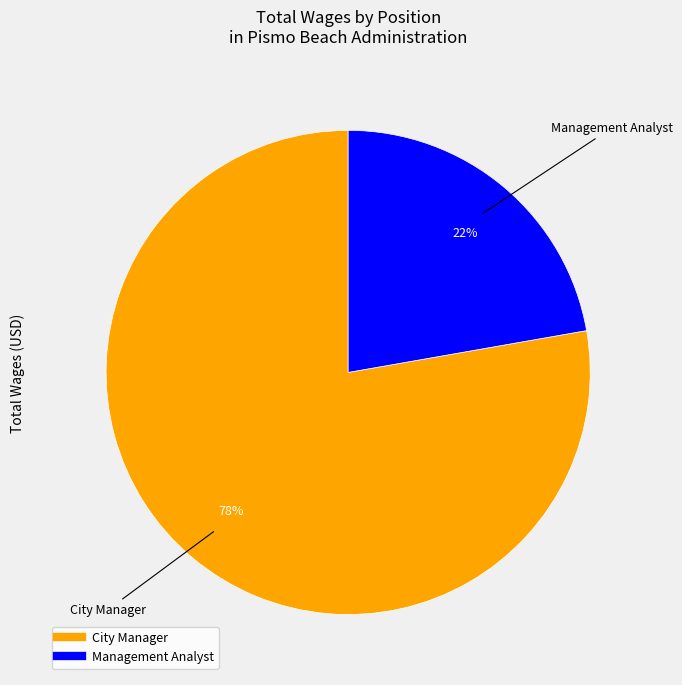

Rank the categories by value from highest to lowest.

City Manager, Management Analyst